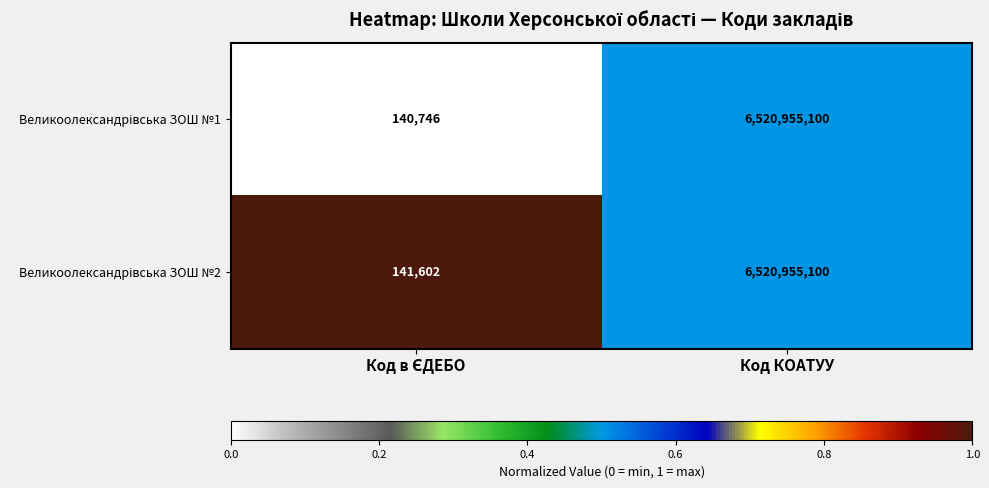

What is the total value across all series at Код КОАТУУ?

13041910200